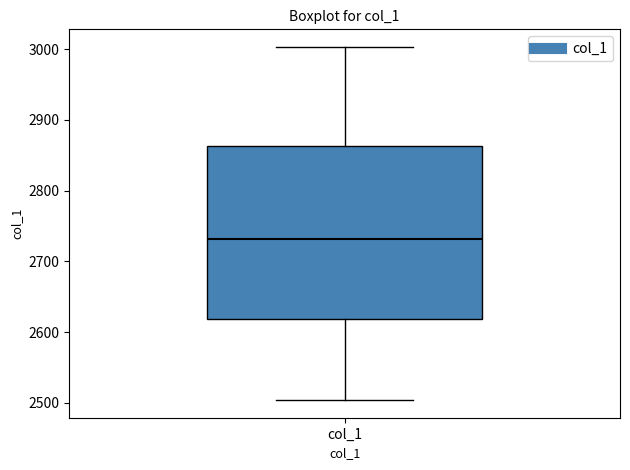

Where does the median line of the box for col_1 sit on the y-axis? The values are not printed on the chart, so give them approximately, as read against the axis.

2730